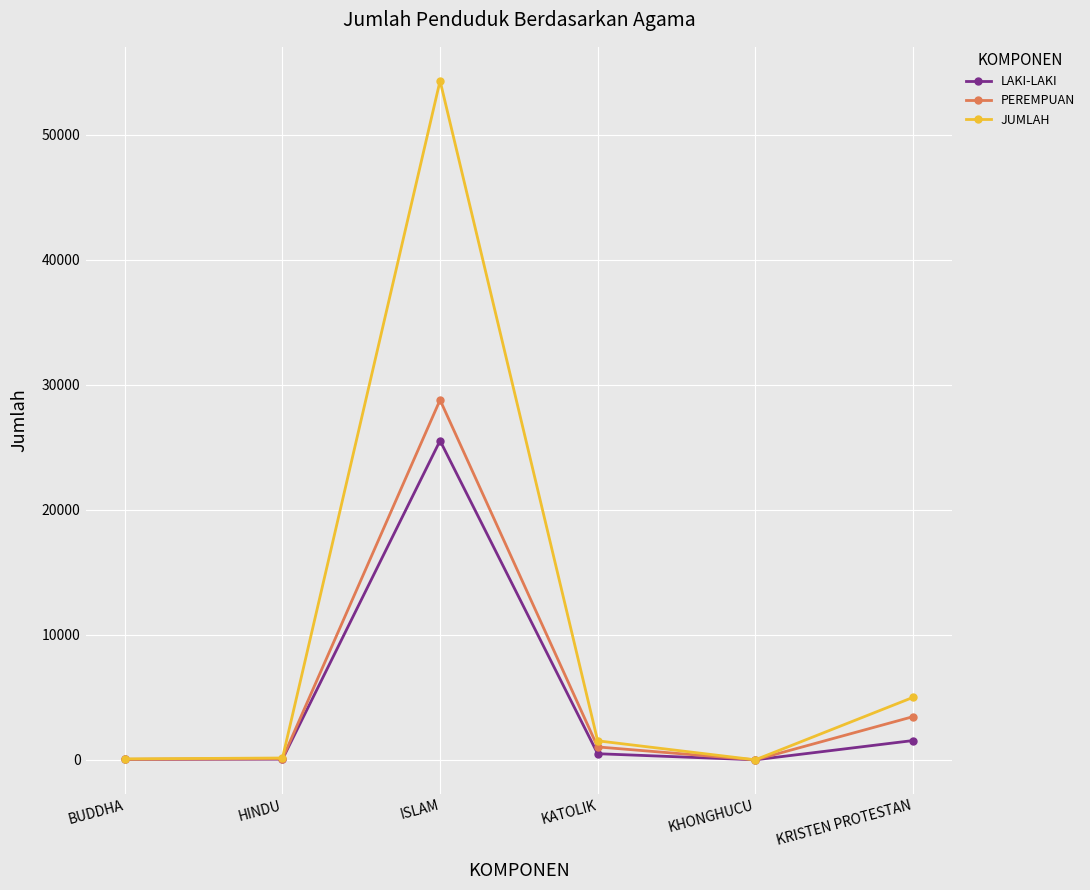

At how many categories does at least one series exceed 799?

3